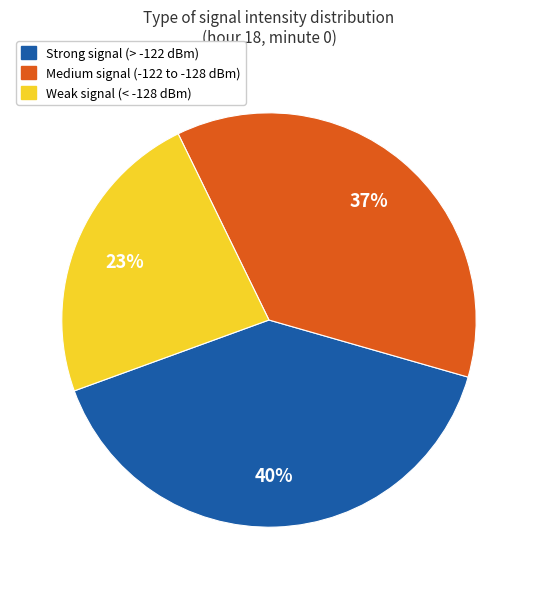

Is there a majority slice in this chart?

No